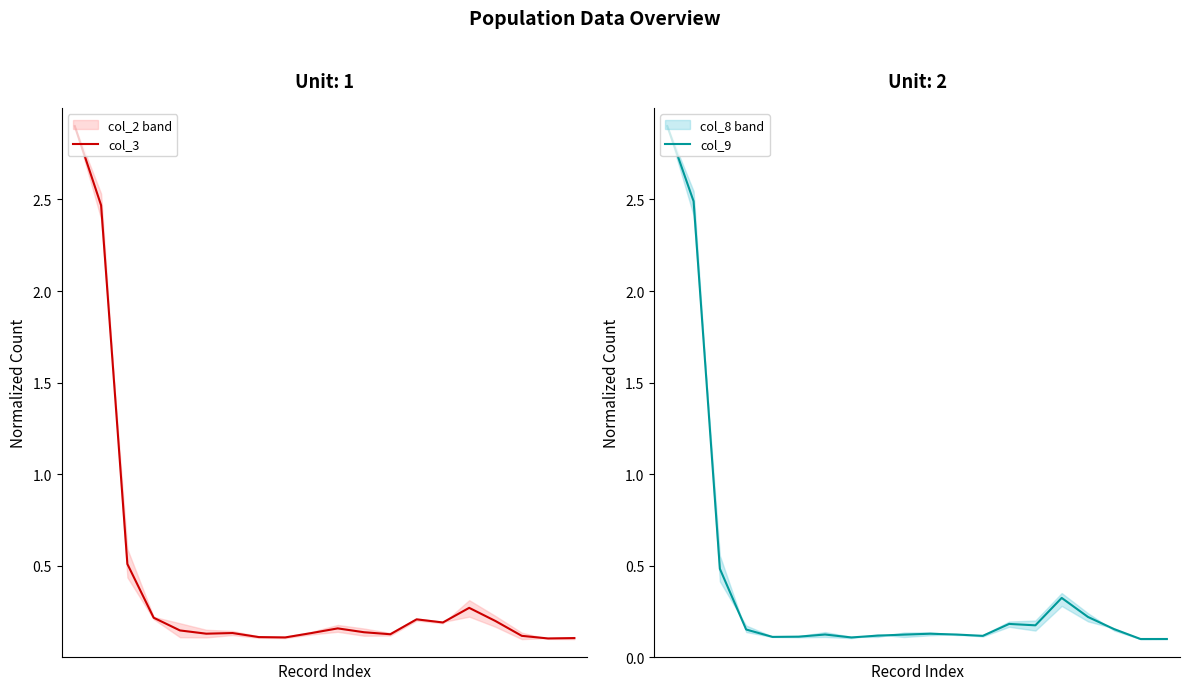

At which category does col_3 reach its first local peak?

6